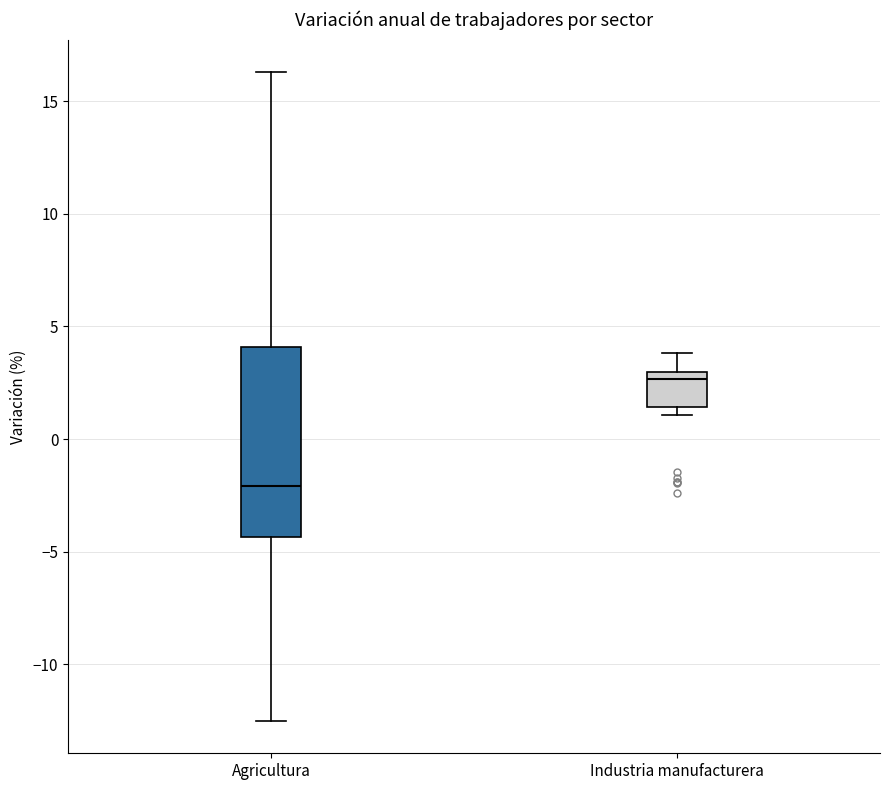

Reading left to right, read every box against the y-axis: the position of its median line, the range the box covers, and the ends of its whiskers. The values are not printed on the chart, so give them approximately, as read against the axis.

Agricultura: median -2.0, box -4.5 to 4.0, whiskers -12.5 to 16.5
Industria manufacturera: median 2.5, box 1.5 to 3.0, whiskers 1.0 to 4.0